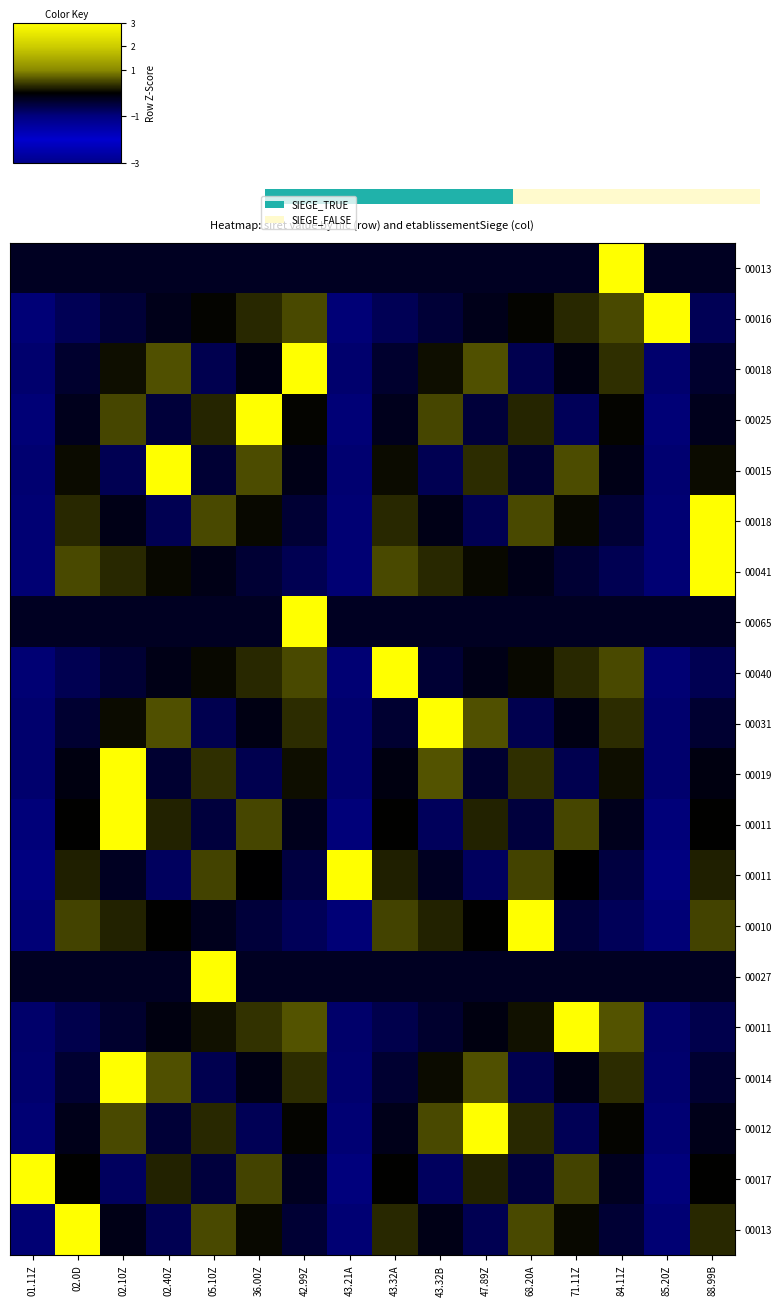

The row_0 series shows -0.3 at 05.10Z. True or false?

True